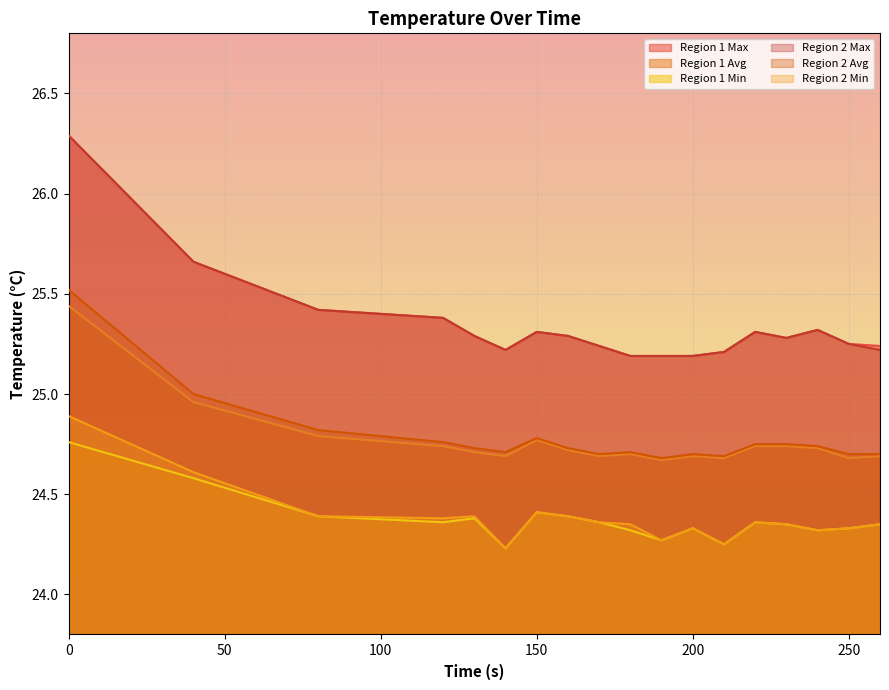

Which series has the largest total across all categories?

Region 1 Max